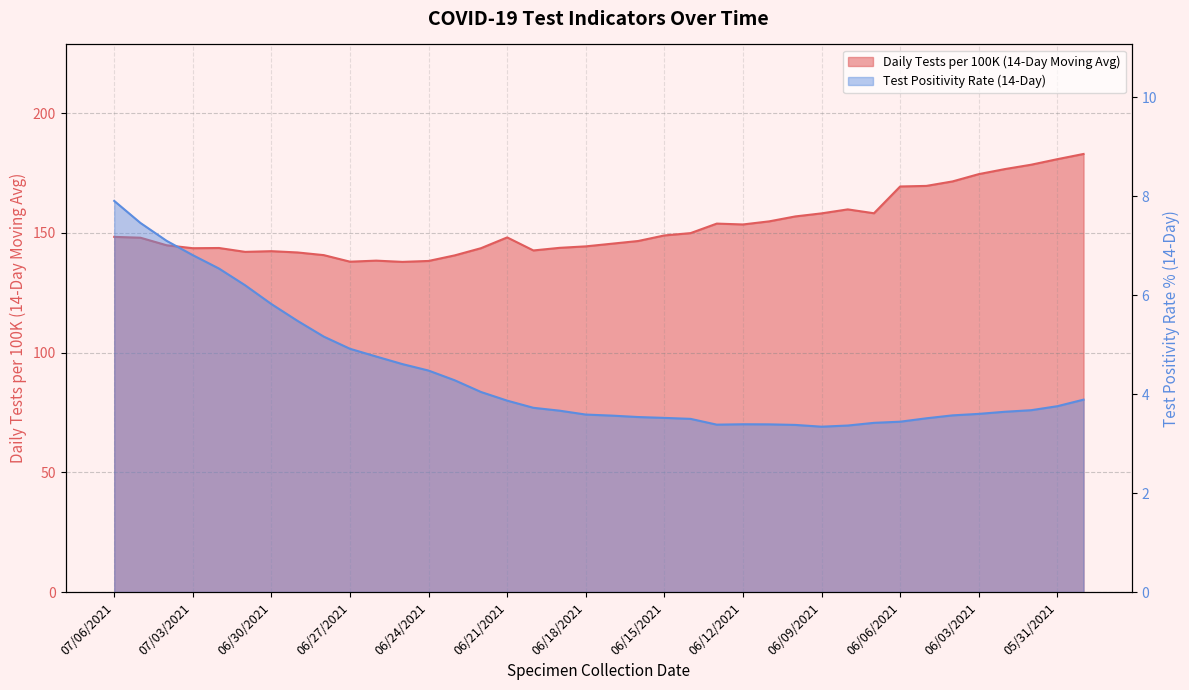

How many interior local peaks does the Test Positivity Rate (14-Day) series have?

1